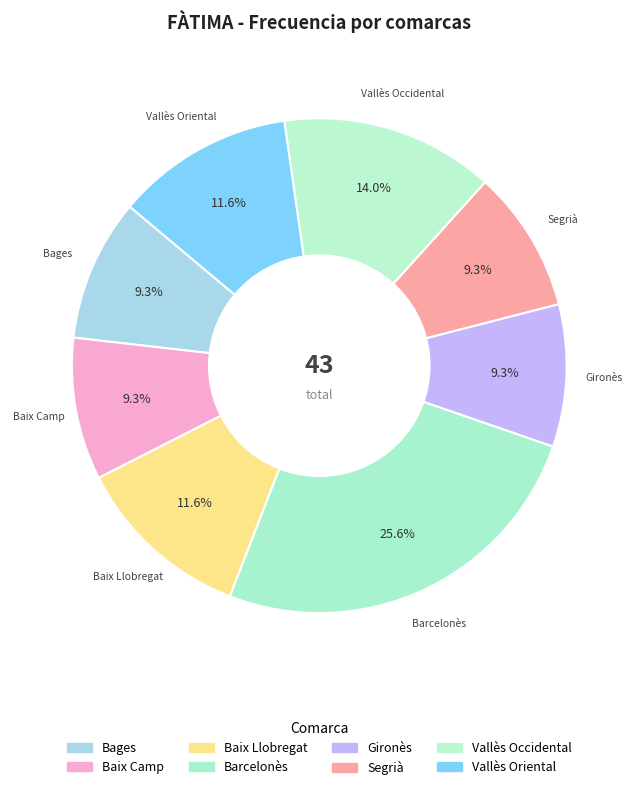

What percentage is the Segrià slice, to the nearest percent?

9%